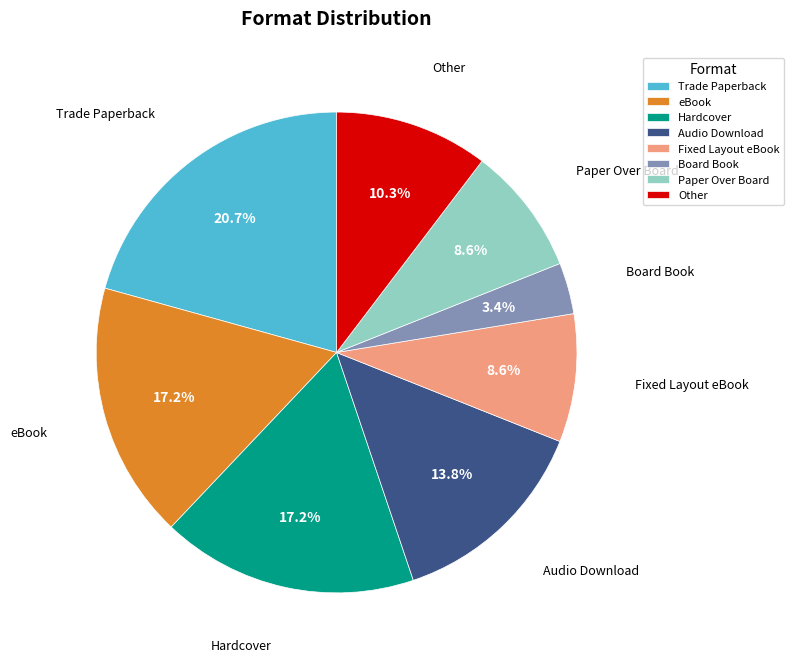

Do Other and Hardcover together represent more than half of the pie?

No